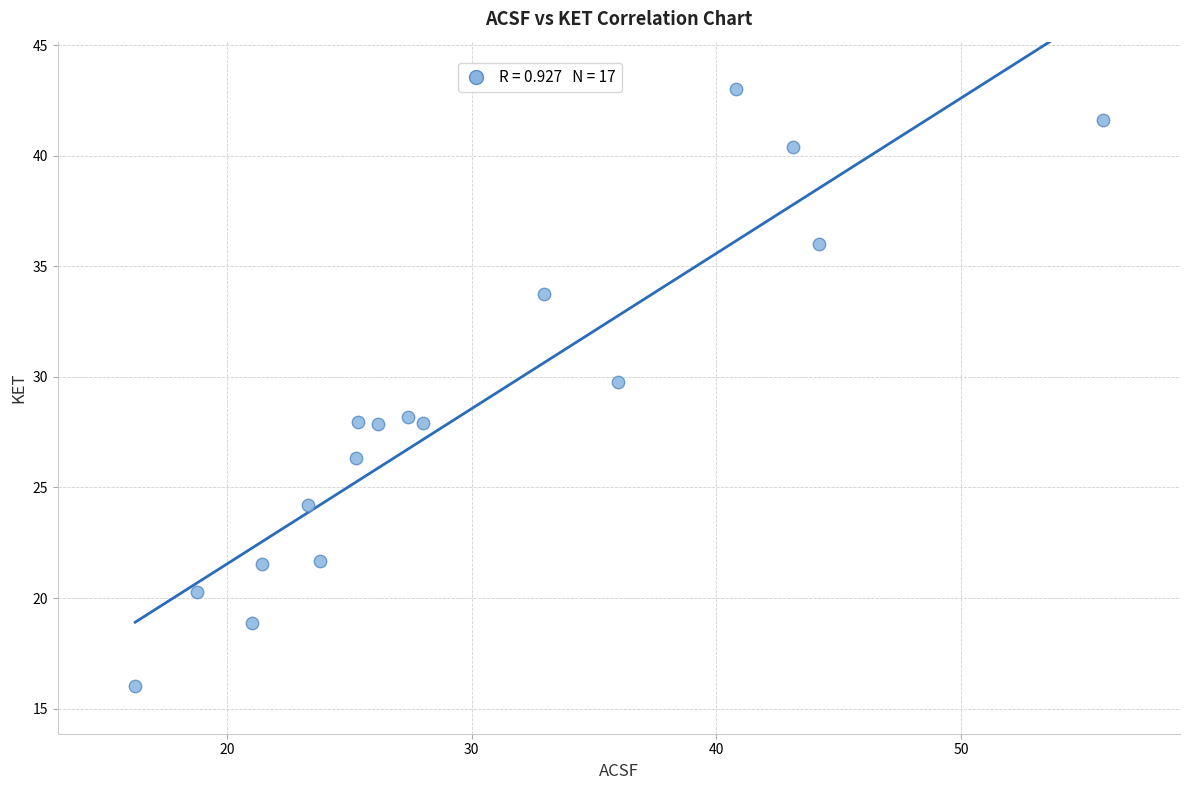

What is the range of Y values (max minus min)?

27.0